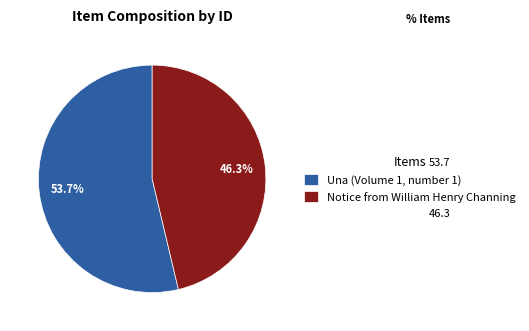

The Una (Volume 1, number 1) slice represents 54% of the pie. True or false?

True